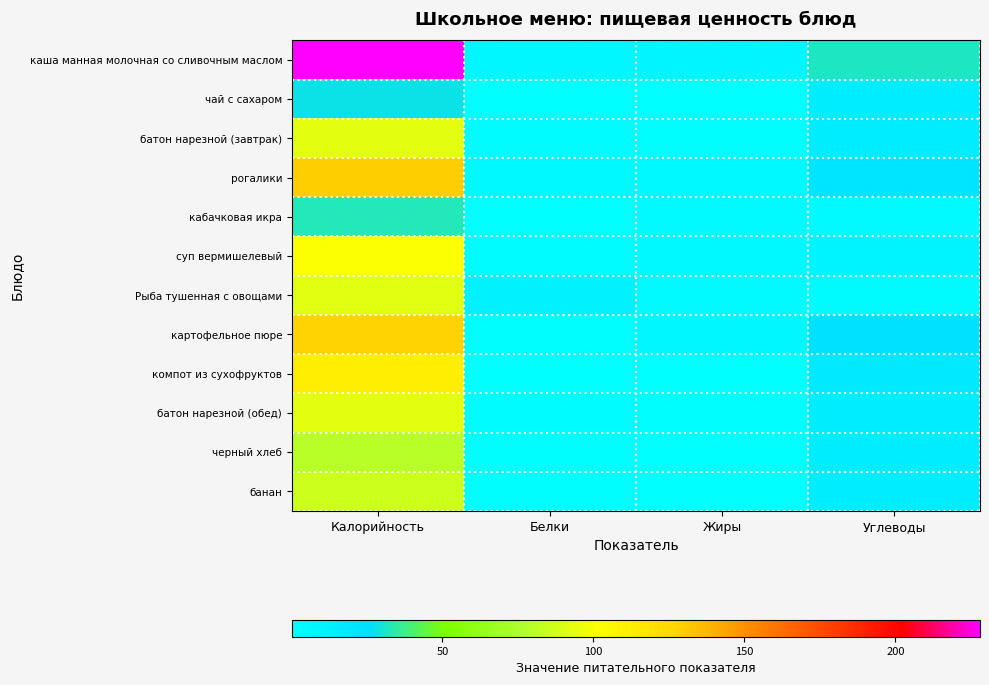

At which category is the sum across all series the highest?

Калорийность